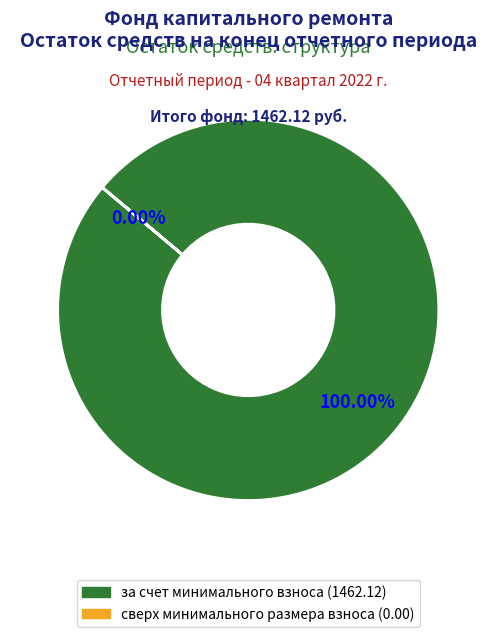

What is the change in value from за счет минимального взноса to сверх минимального размера взноса?

-1462.1